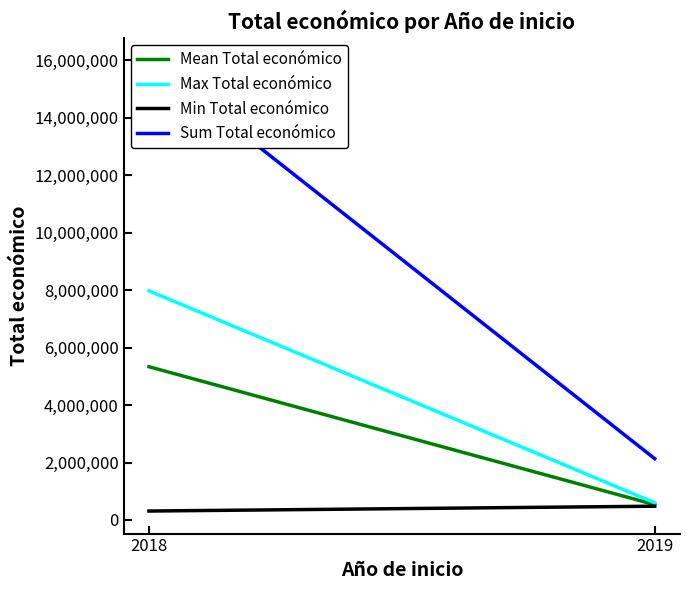

Reading left to right, list all the values displayed in this chart.

Mean Total económico: 2018=5335283.0	2019=533648.2
Max Total económico: 2018=7977125.0	2019=599986.0
Min Total económico: 2018=311553.0	2019=480156.0
Sum Total económico: 2018=16005849.0	2019=2134593.0